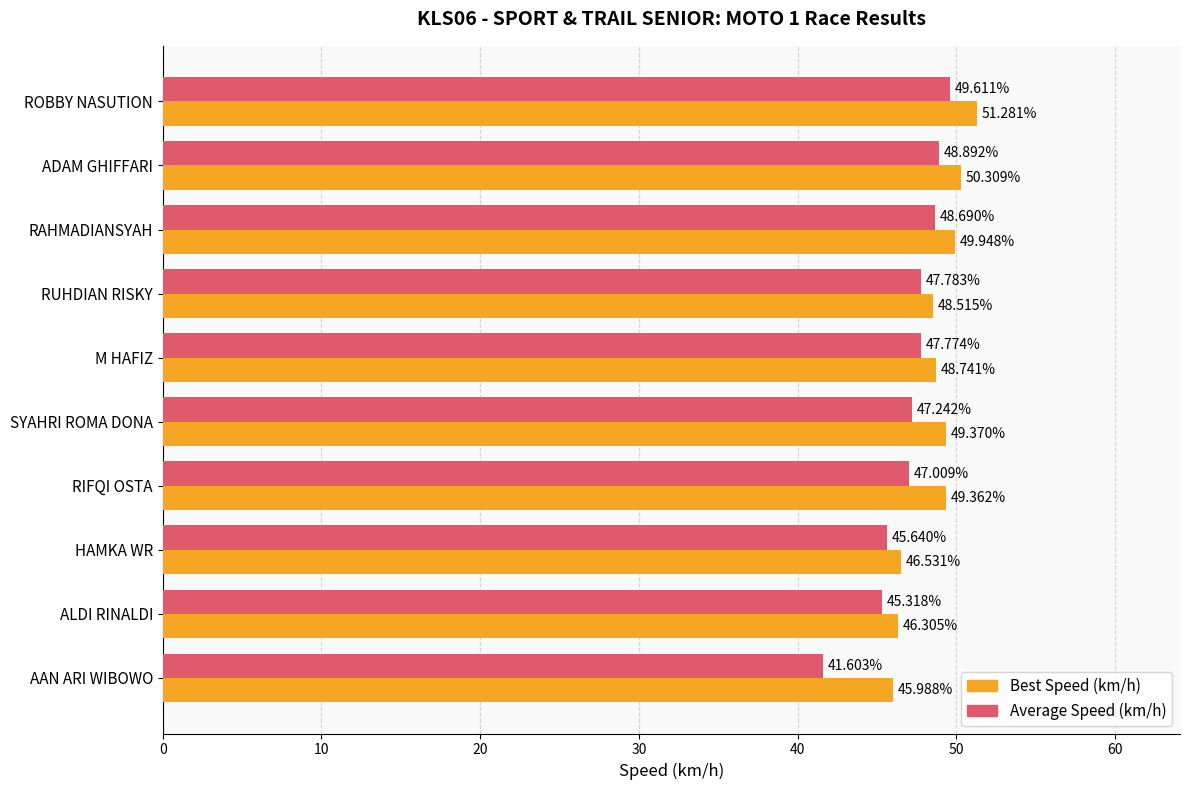

Is the value of Best Speed (km/h) at RUHDIAN RISKY greater than the value of Average Speed (km/h) at ROBBY NASUTION?

No